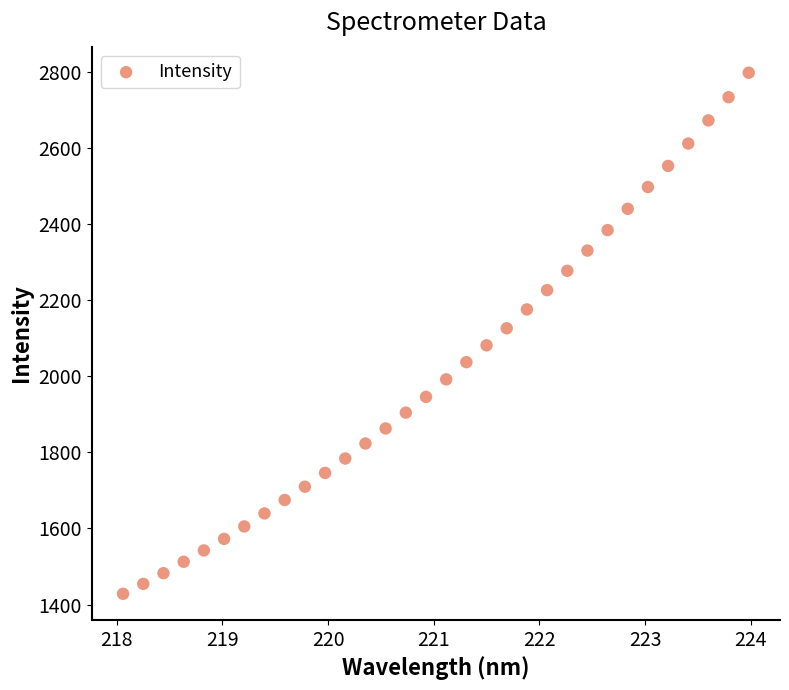

What is the range of Y values (max minus min)?

1370.5